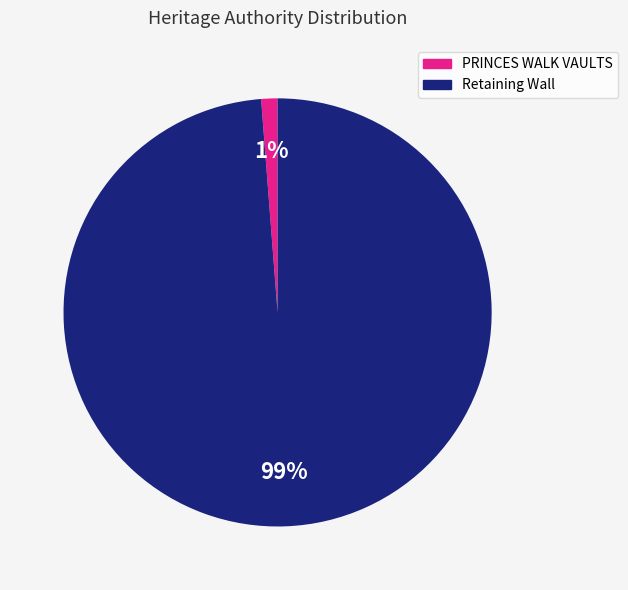

The Retaining Wall slice represents 99% of the pie. True or false?

True